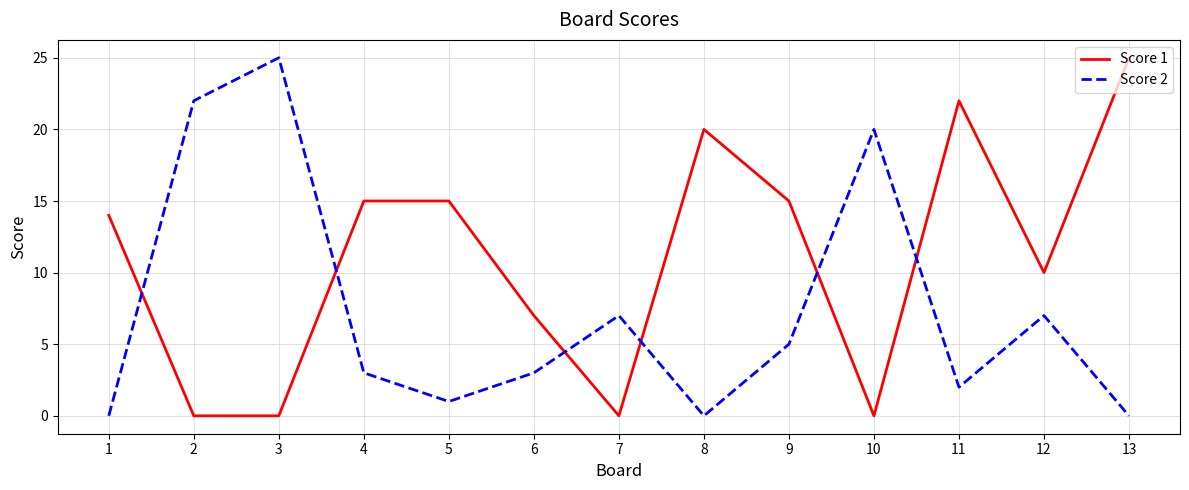

What is the greatest value displayed?

25